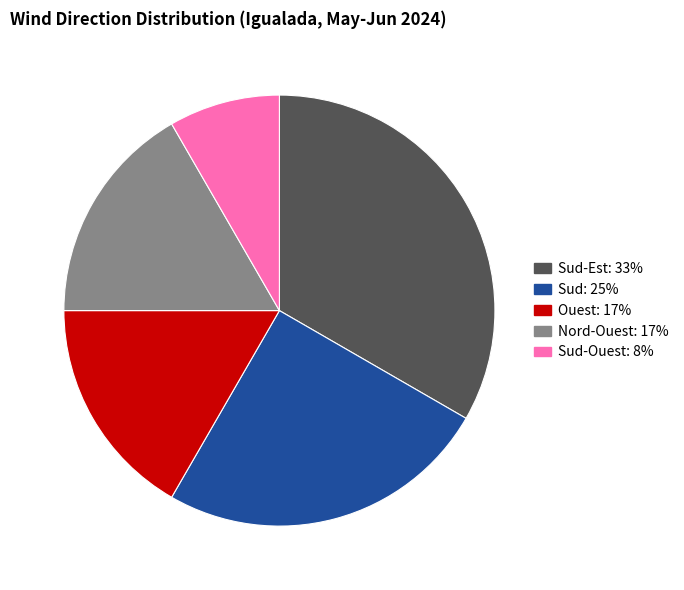

Is there a majority slice in this chart?

No